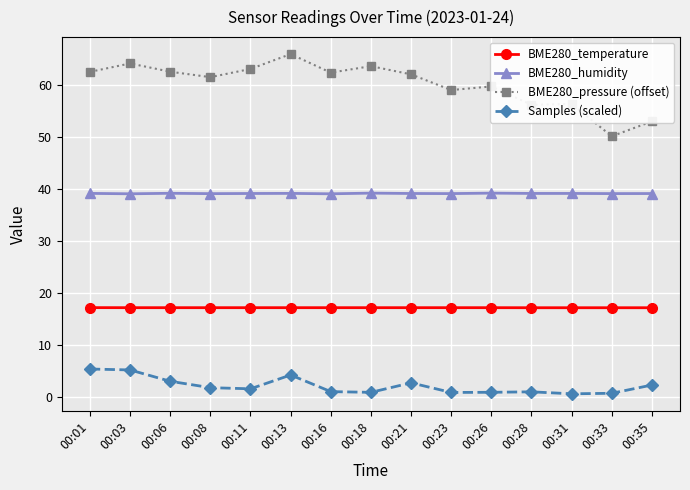

Where is the first local minimum for BME280_pressure (offset)?

00:08